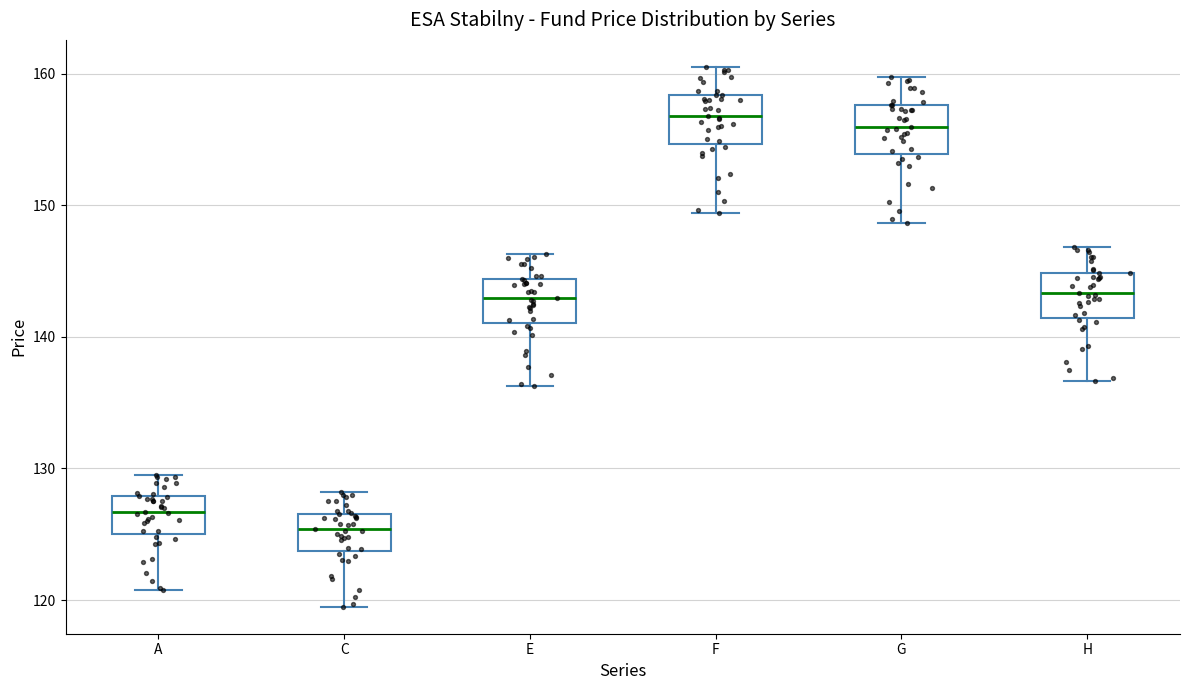

Reading left to right, read every box against the y-axis: the position of its median line, the range the box covers, and the ends of its whiskers. The values are not printed on the chart, so give them approximately, as read against the axis.

A: median 127, box 125 to 128, whiskers 121 to 130
C: median 125, box 124 to 127, whiskers 119 to 128
E: median 143, box 141 to 144, whiskers 136 to 146
F: median 157, box 155 to 158, whiskers 149 to 161
G: median 156, box 154 to 158, whiskers 149 to 160
H: median 143, box 141 to 145, whiskers 137 to 147